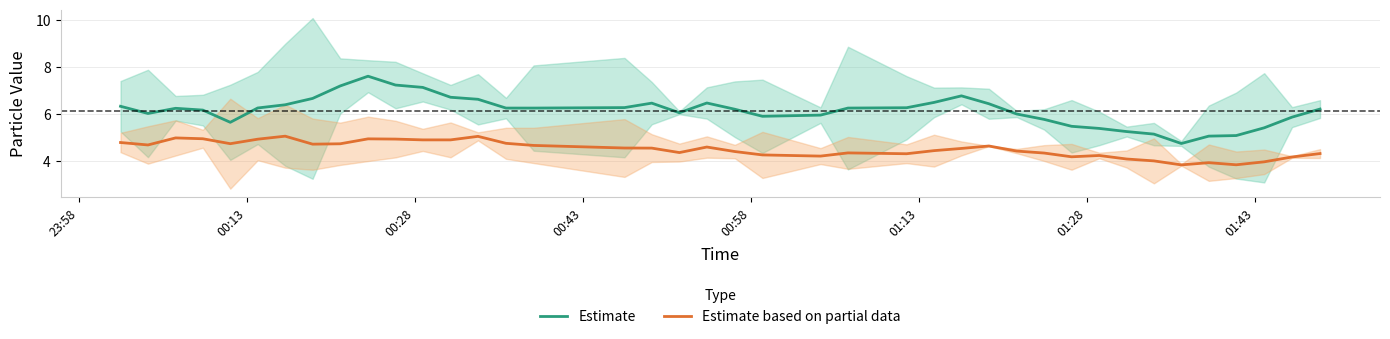

True or false: Estimate and Estimate based on partial data cross at least once.

False